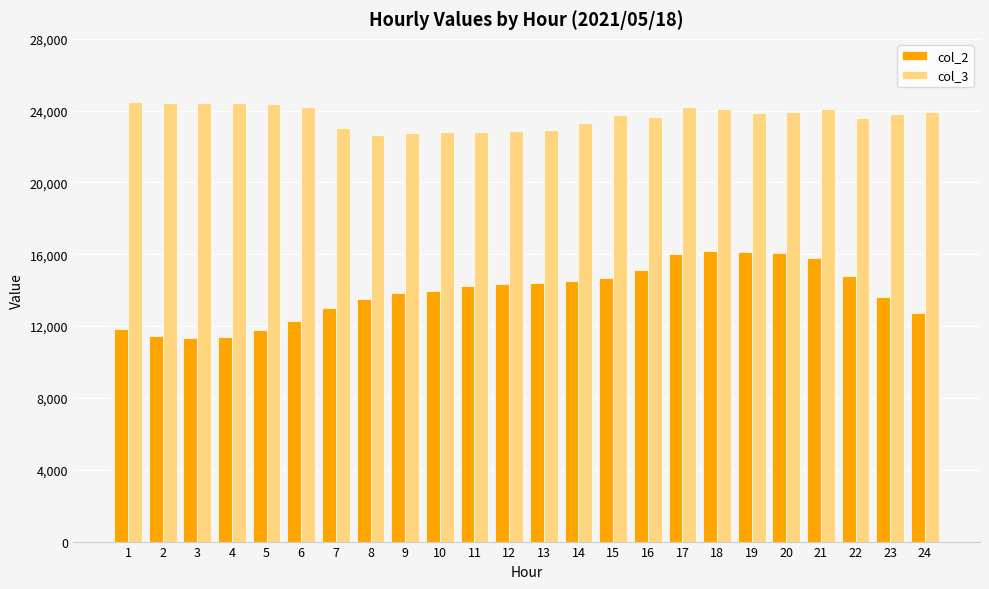

What is the difference between the highest and lowest values at 4?

12987